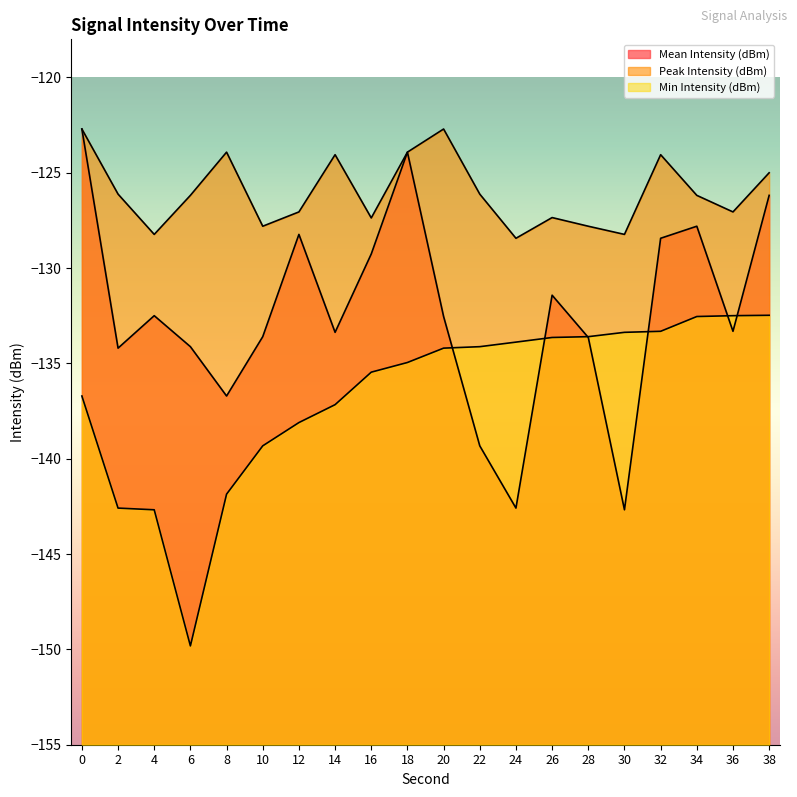

List the labels in order of Mean Intensity (dBm) value, largest first.

0, 18, 38, 34, 12, 32, 16, 26, 4, 20, 36, 14, 10, 28, 6, 2, 8, 22, 24, 30